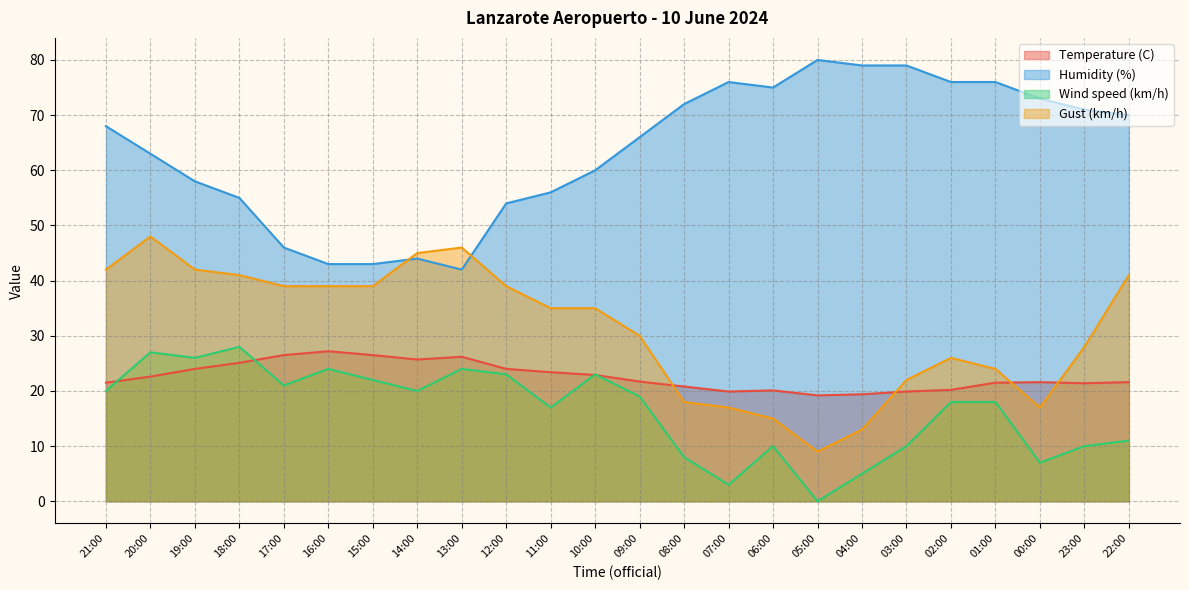

True or false: Wind speed (km/h) has more than 0 interior local peaks.

True